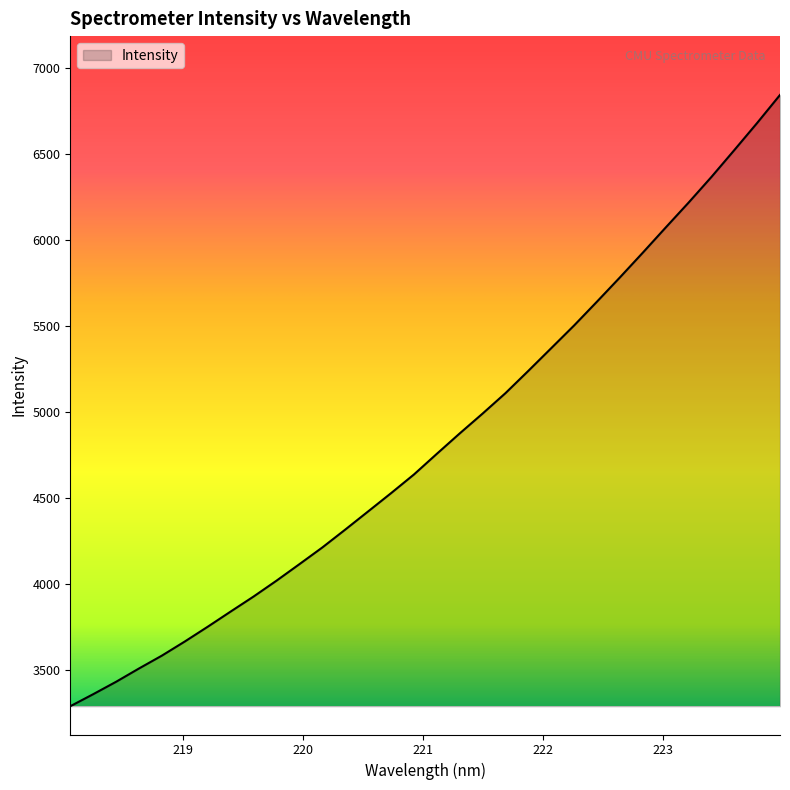

What is the minimum value shown in the chart?

3287.5